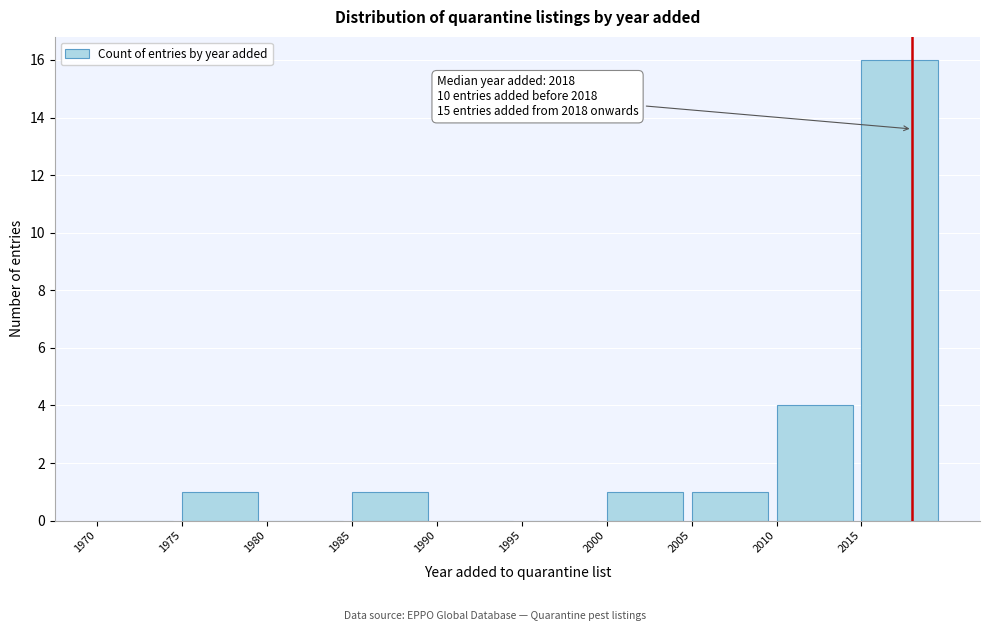

Which range on the x-axis has the tallest bar?

2015 to 2020